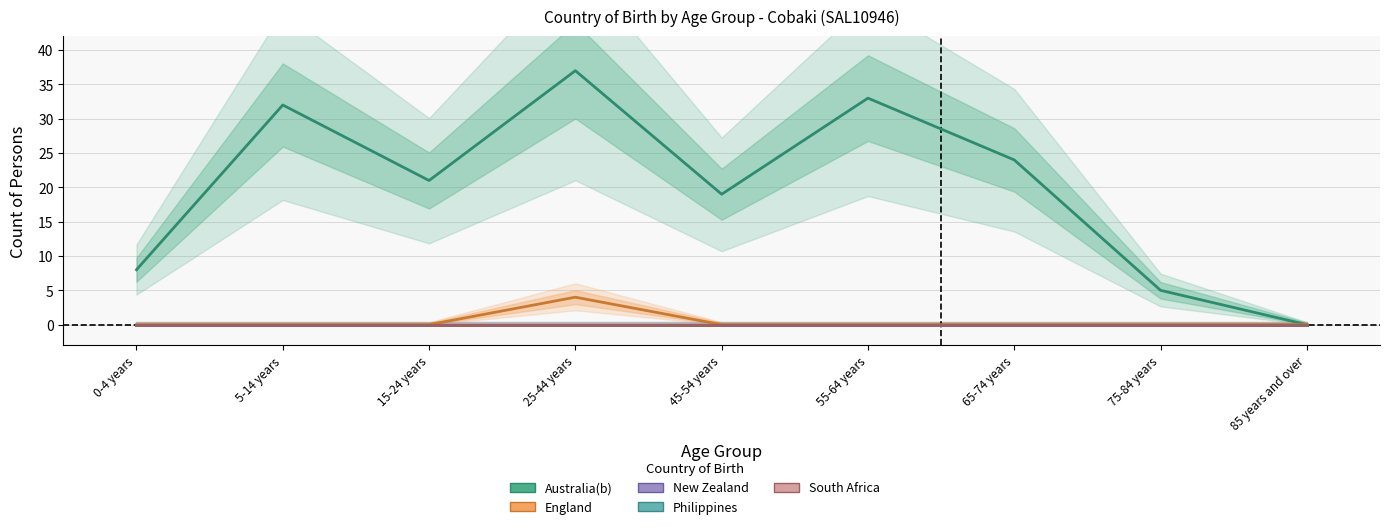

Reading left to right, what are all the values shown in this chart?

Australia(b): 8	32	21	37	19	33	24	5	0
England: 0	0	0	4	0	0	0	0	0
New Zealand: 0	0	0	0	0	0	0	0	0
Philippines: 0	0	0	0	0	0	0	0	0
South Africa: 0	0	0	0	0	0	0	0	0